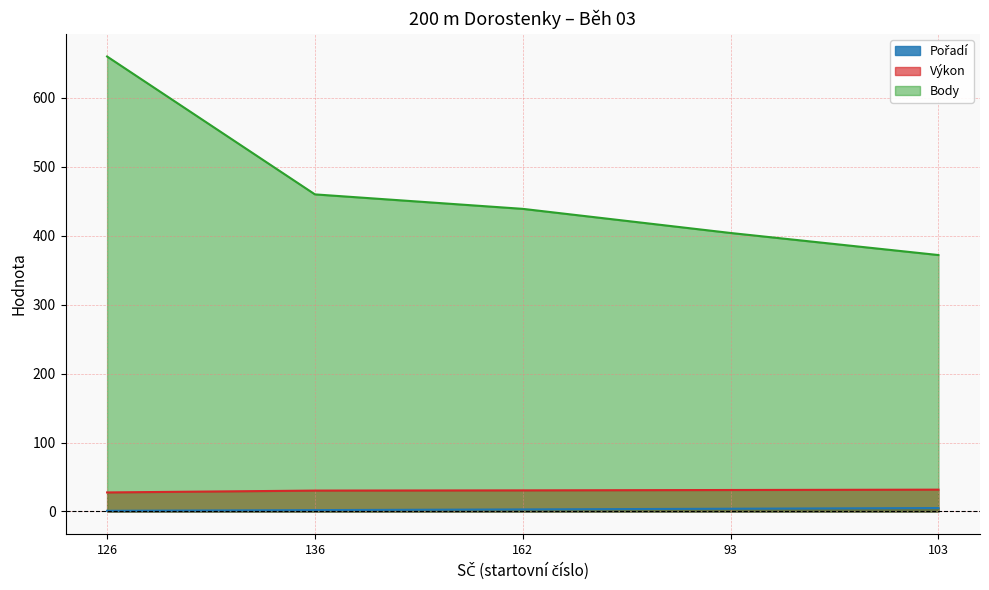

Reading left to right, what are all the values shown in this chart?

Pořadí: 1.0	2.0	3.0	4.0	5.0
Výkon: 27.6	30.3	30.6	31.2	31.7
Body: 660.0	460.0	439.0	404.0	372.0